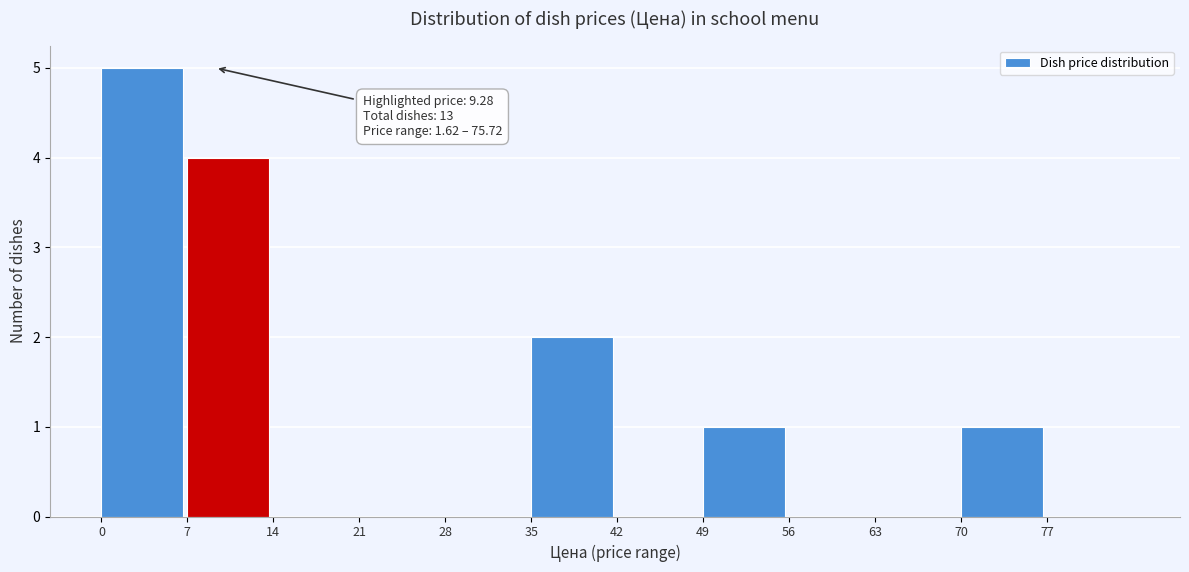

Over which range of the x-axis is the bar tallest?

0 to 7